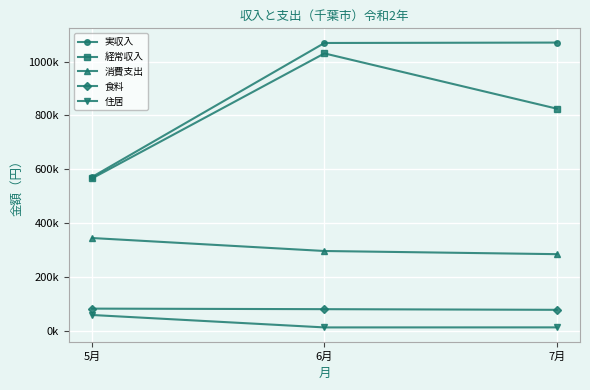

Does the chart have visible grid lines?

Yes